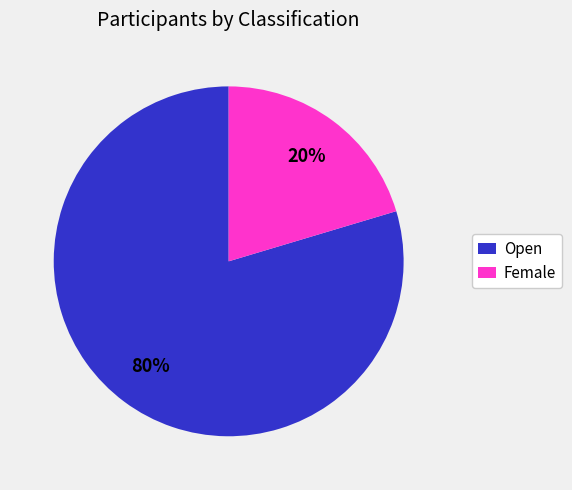

What percentage is the Female slice, to the nearest percent?

20%